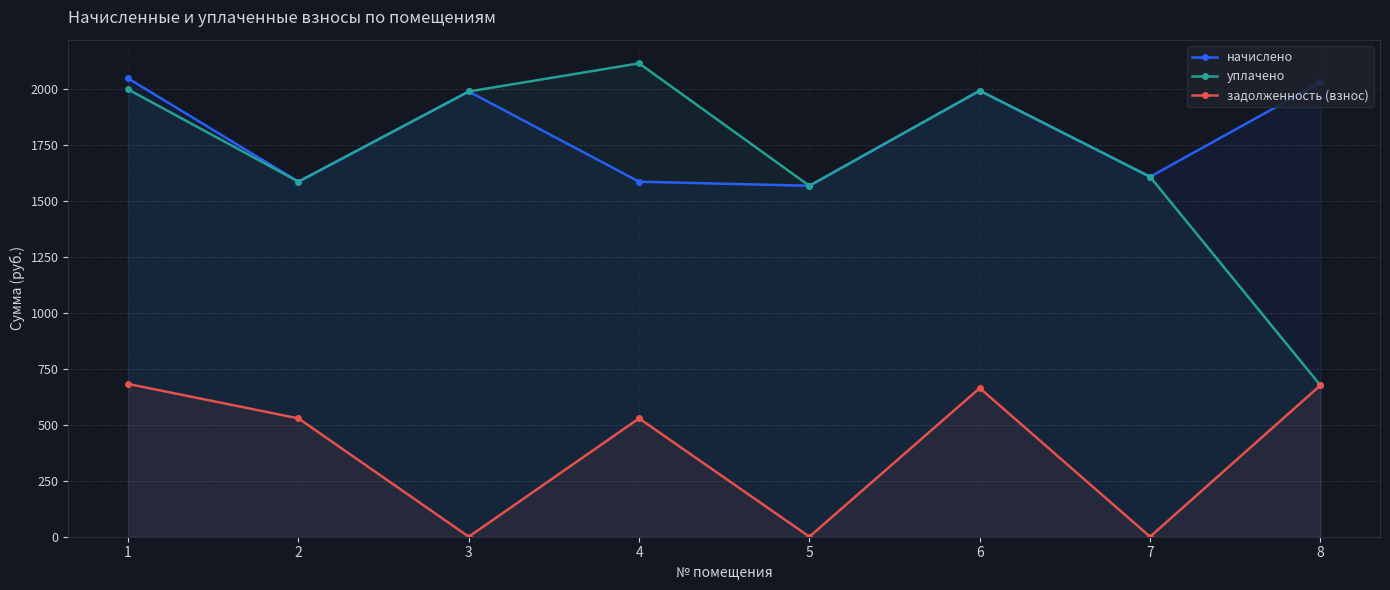

Which series has the largest total across all categories?

начислено